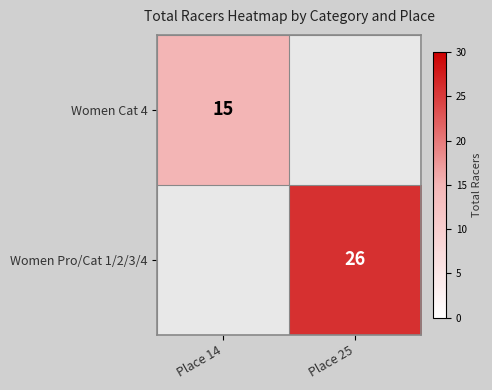

The value of Women Cat 4 at Place 14 is 15. True or false?

True